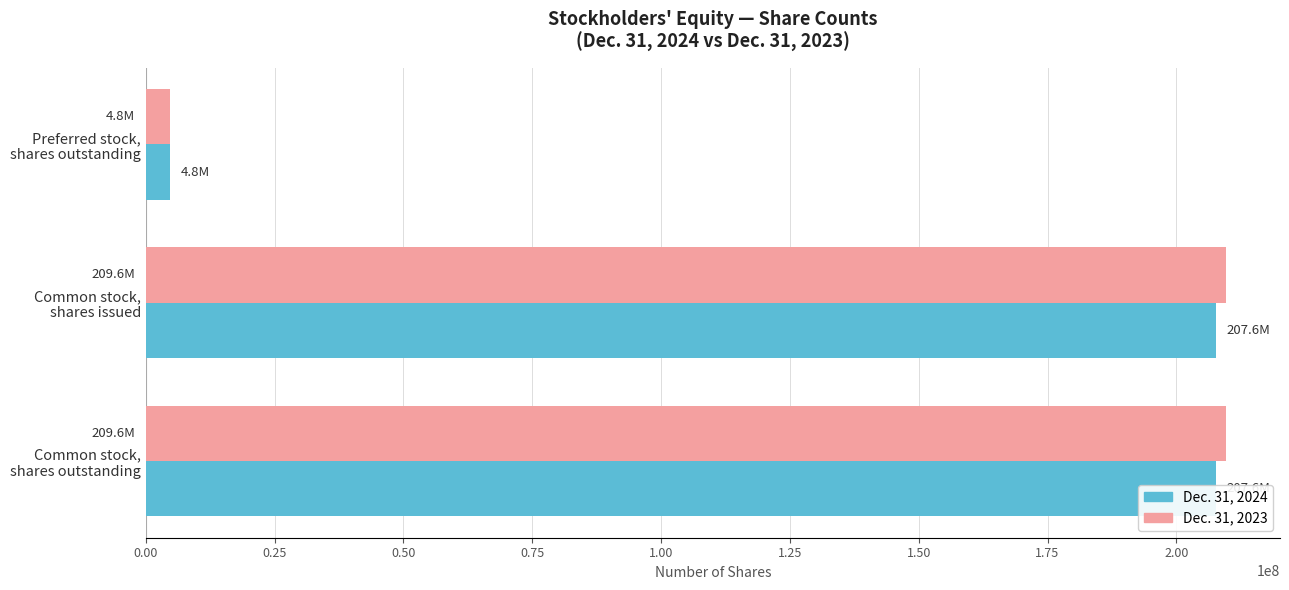

Which has a higher value, Common stock, shares outstanding or Preferred stock, shares outstanding?

Common stock, shares outstanding